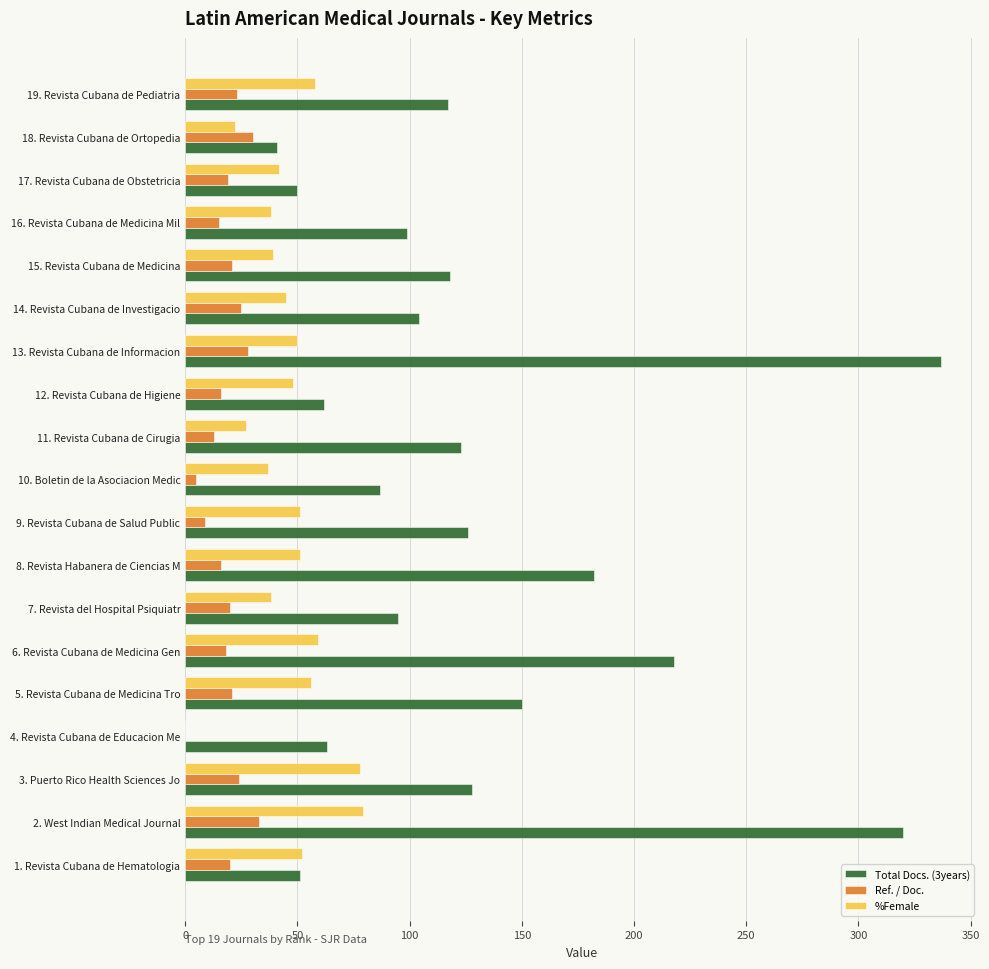

Which series has the largest total across all categories?

Total Docs. (3years)